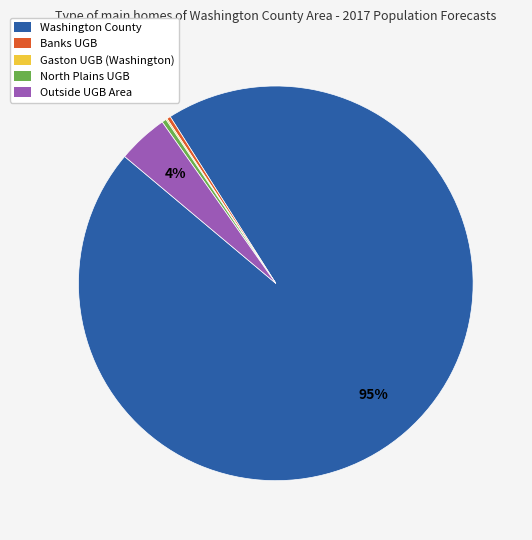

Do Banks UGB and Washington County together represent more than half of the pie?

Yes